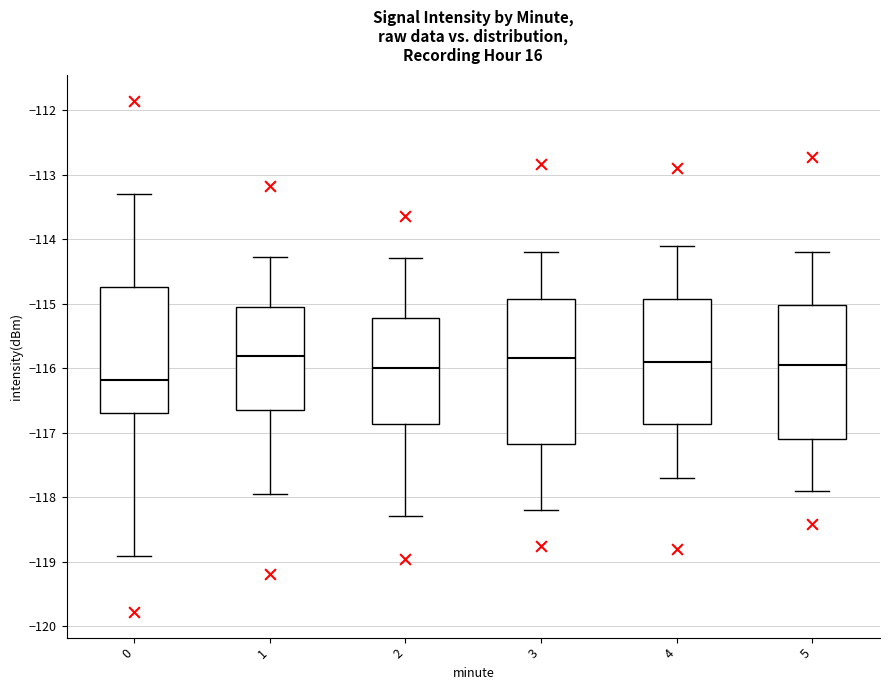

Where does the upper whisker of the box at x = 2 end on the y-axis? The values are not printed on the chart, so give them approximately, as read against the axis.

-114.3